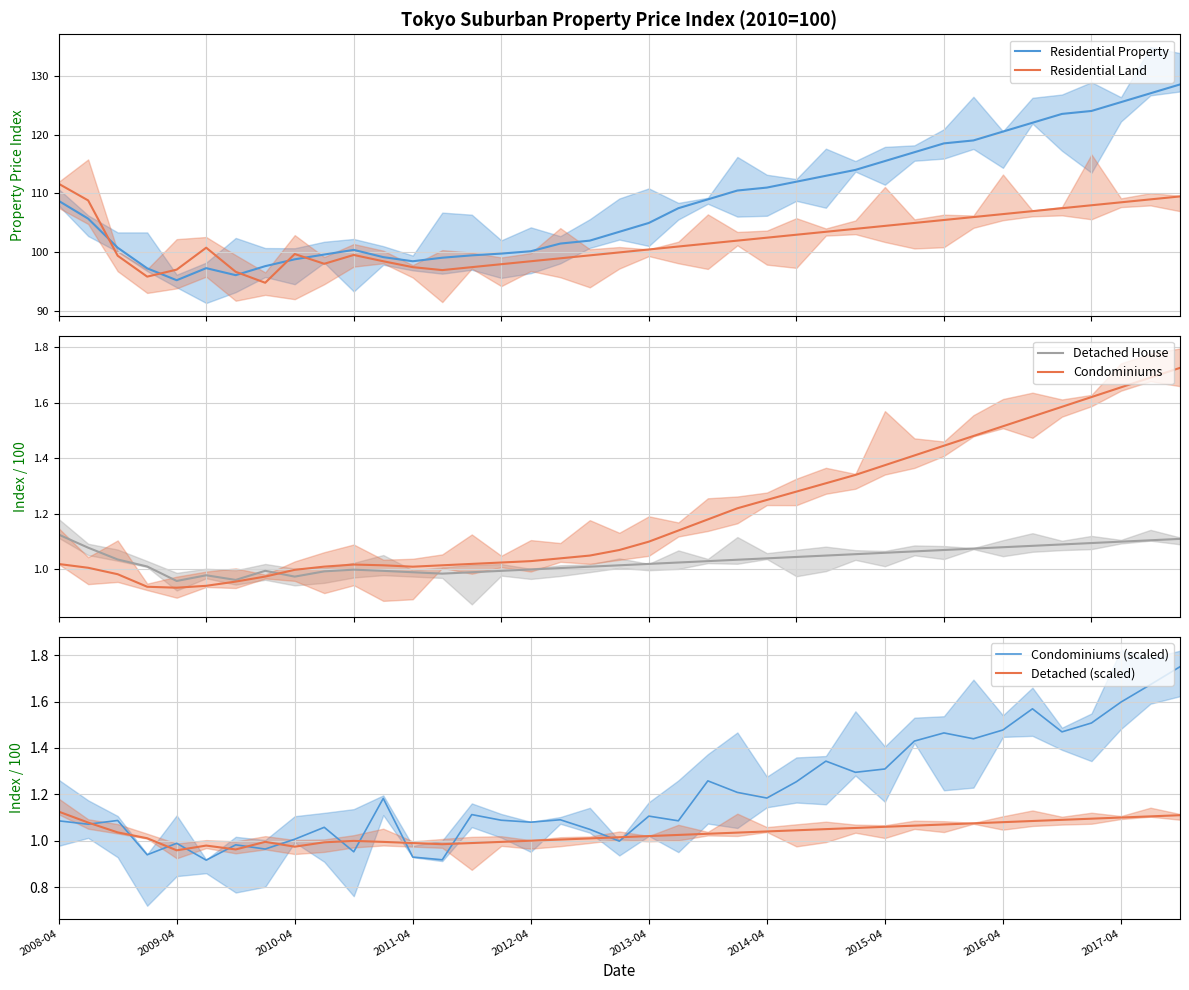

True or false: Residential Land and Condominiums cross at least once.

False